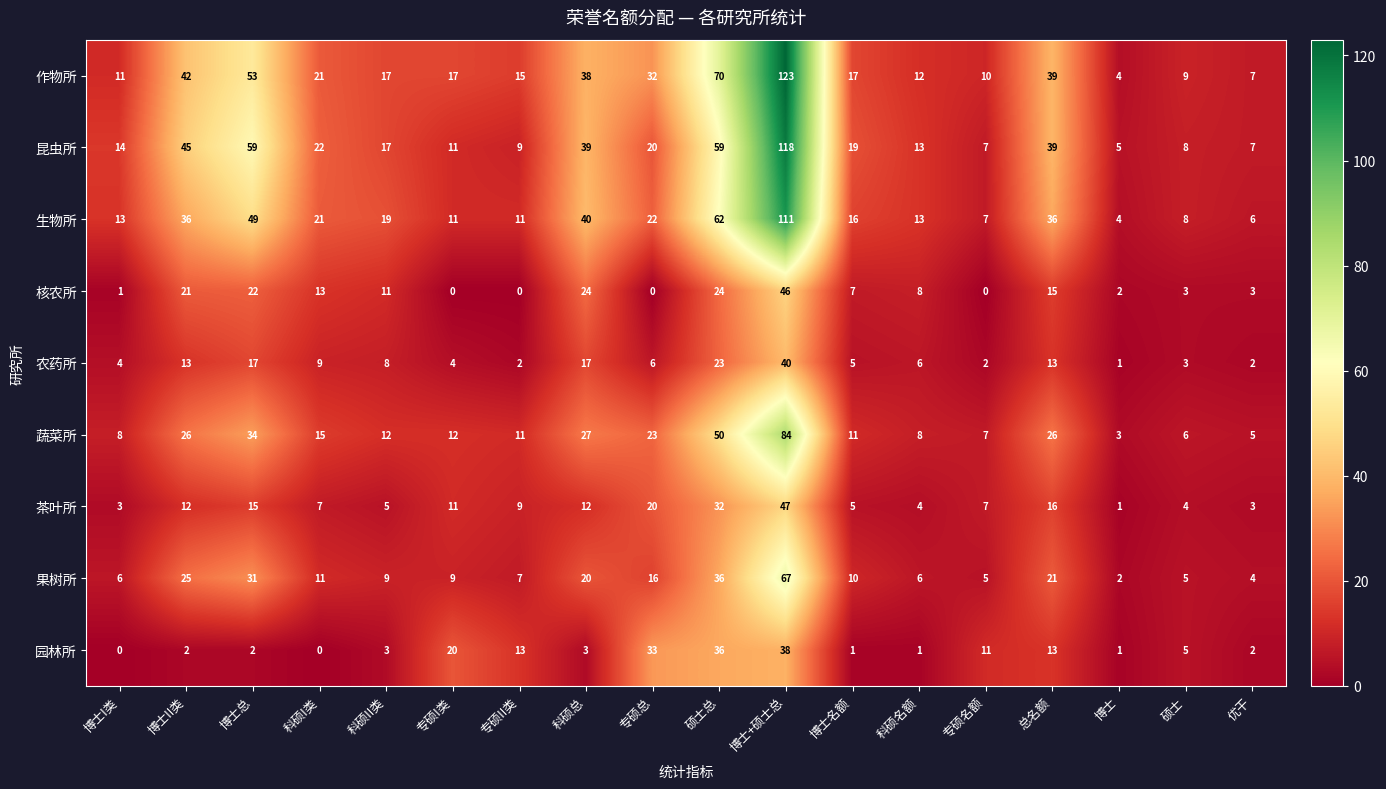

Is it true that 核农所 equals 11 at 硕士总?

False